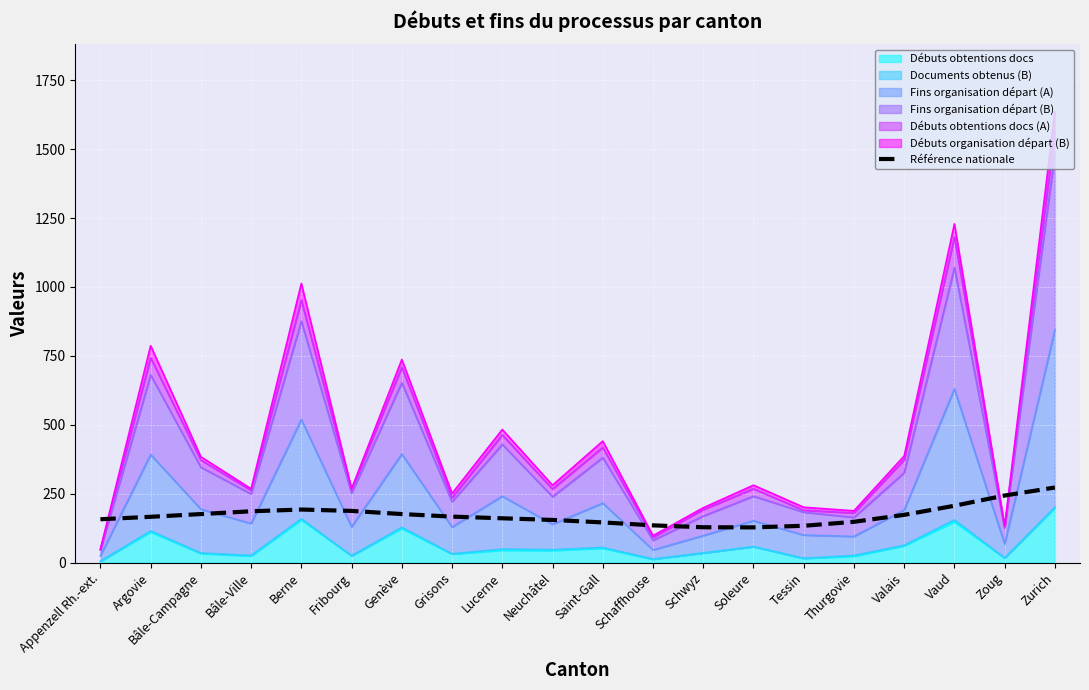

What is the label of the 5th point from the left?

Berne